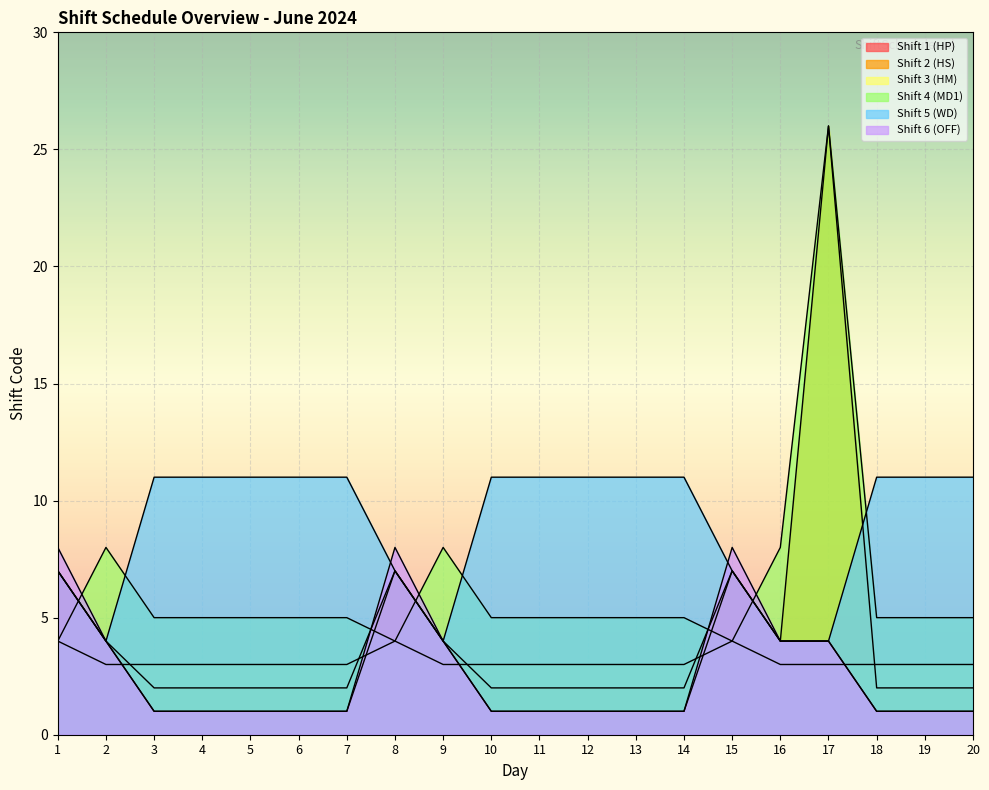

What is the value of the Shift 5 (WD) point at the 19th from the left?

11